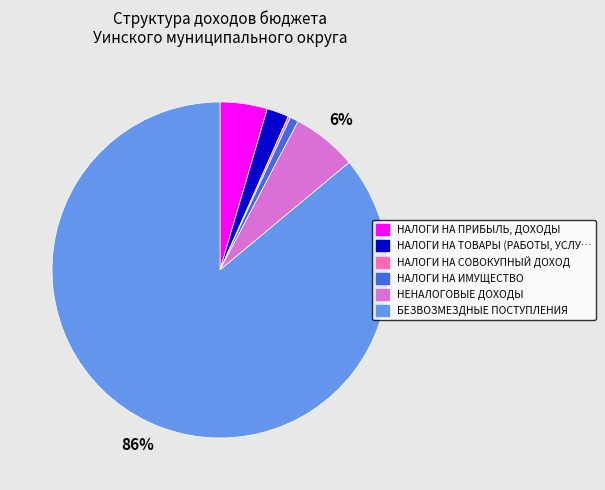

To the nearest percent, what is the difference between the largest and smallest slice percentages?

86%